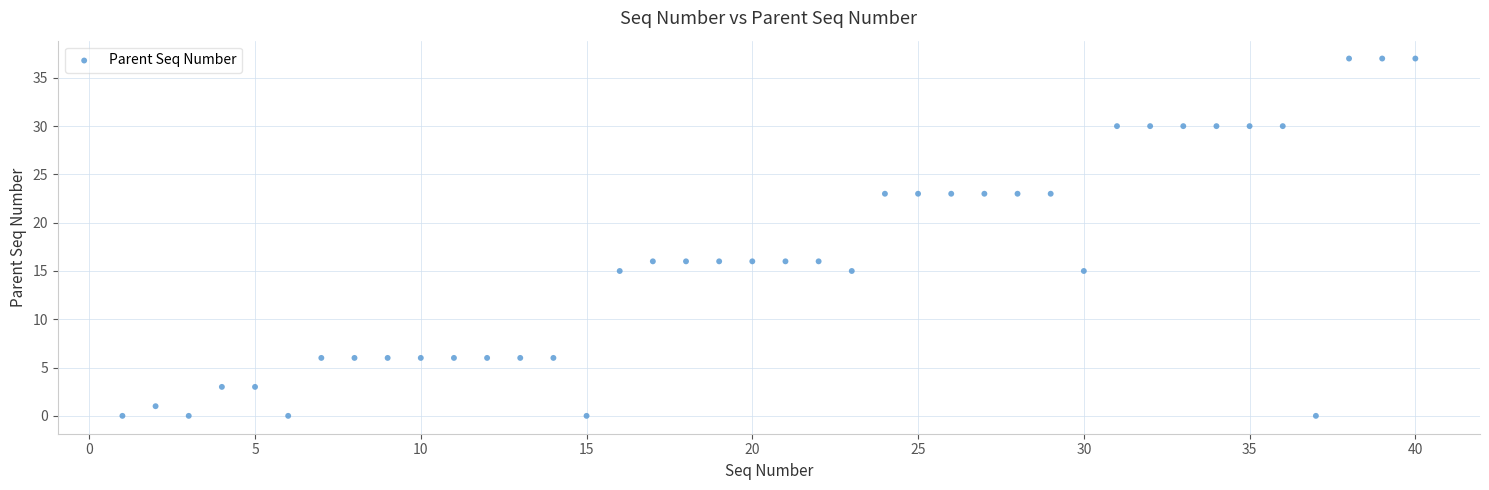

What is the range of X values (max minus min)?

39